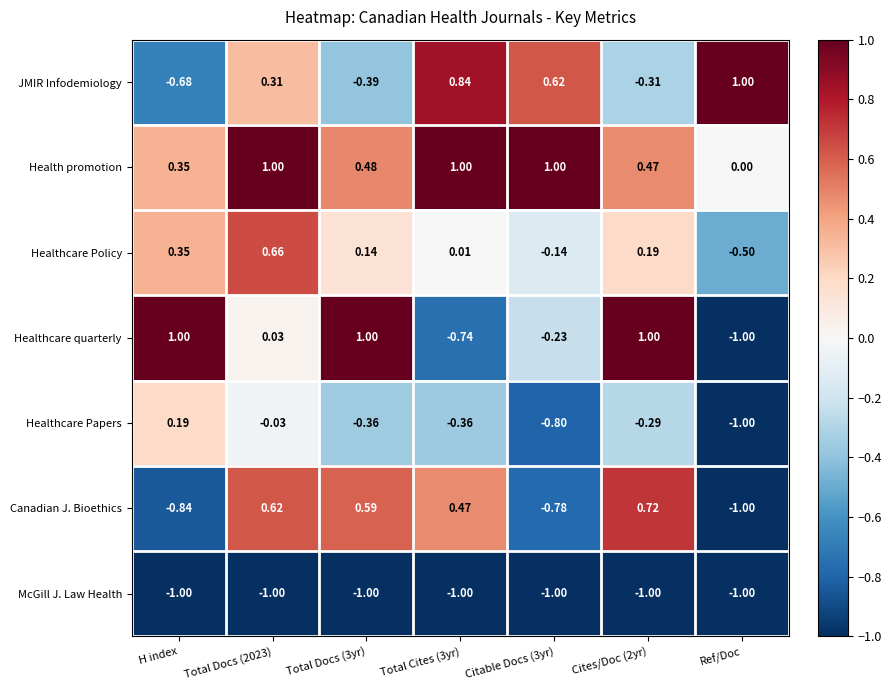

How many categories are shown in the chart?

7